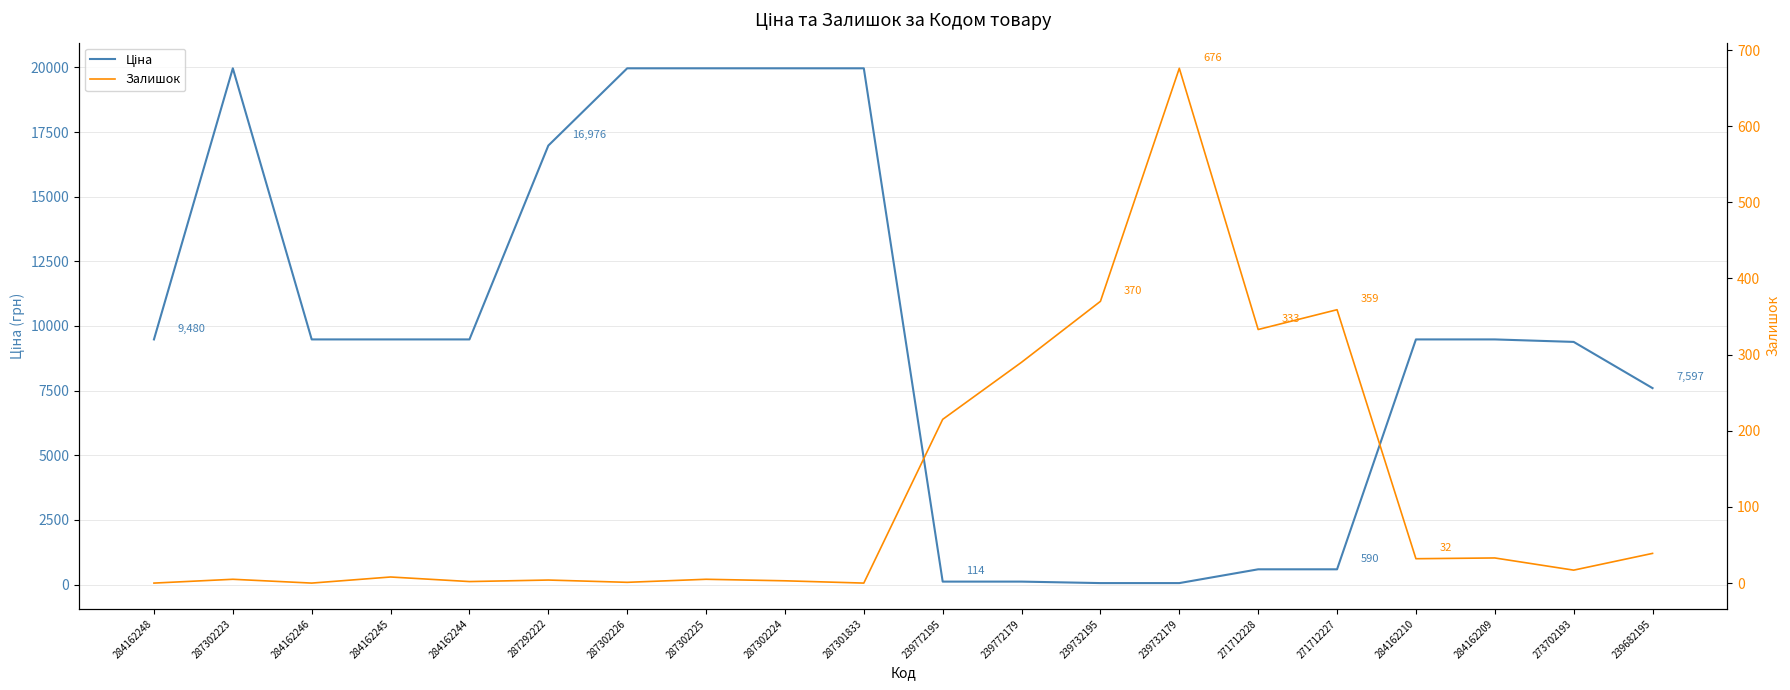

At 271712227, list the series in order from largest to smallest.

Ціна, Залишок